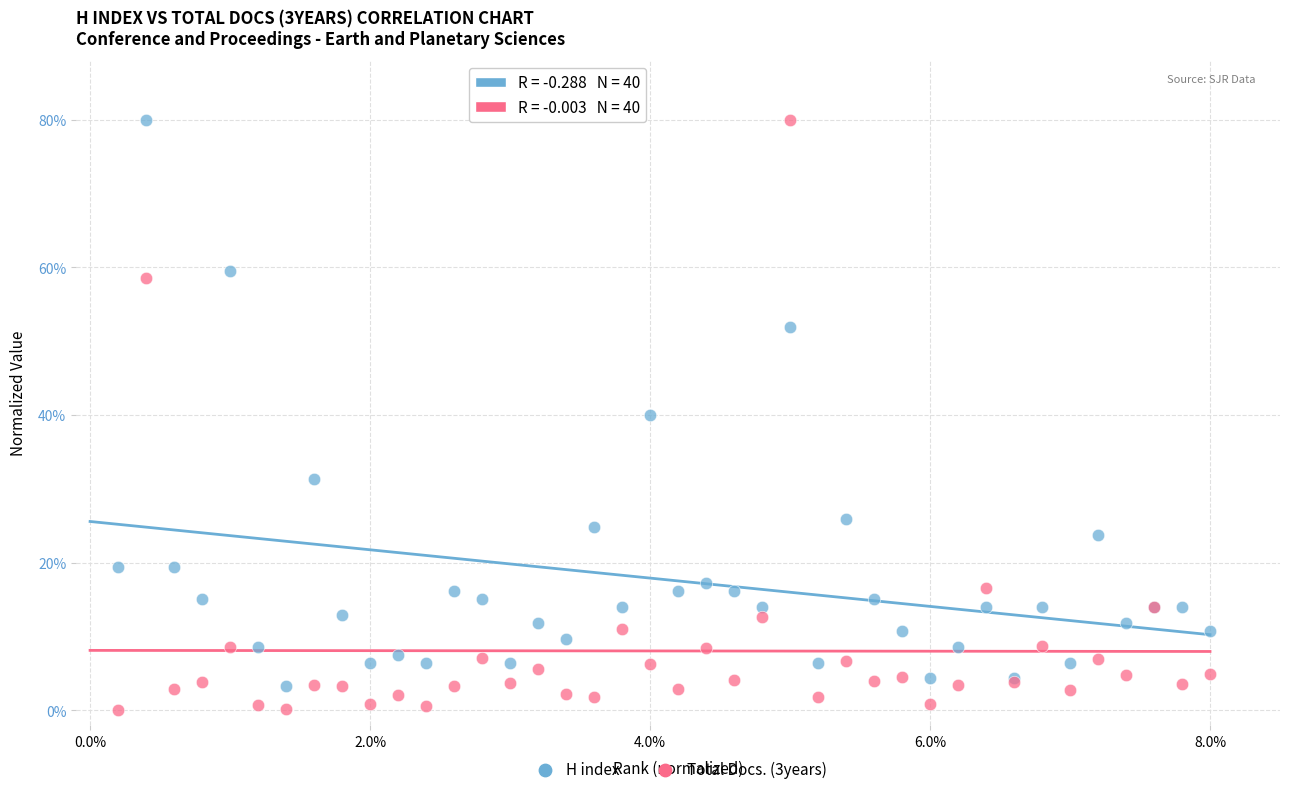

Which series reaches the minimum Y coordinate?

Total Docs. (3years)